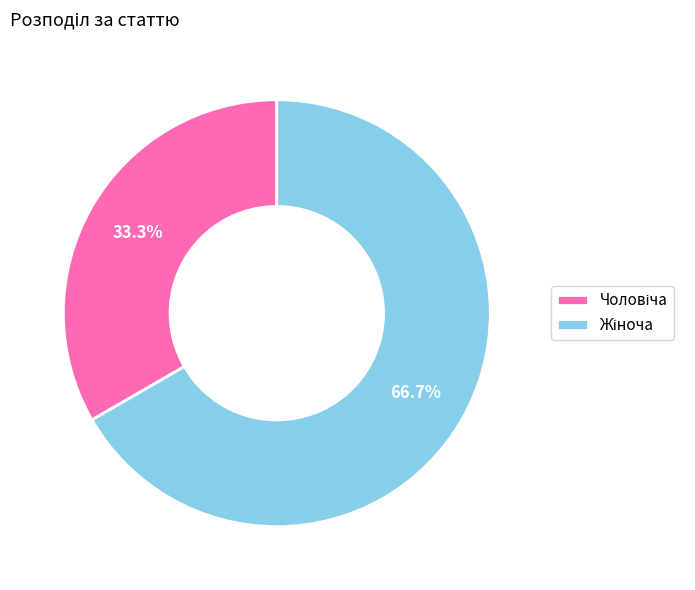

Is there a majority slice in this chart?

Yes